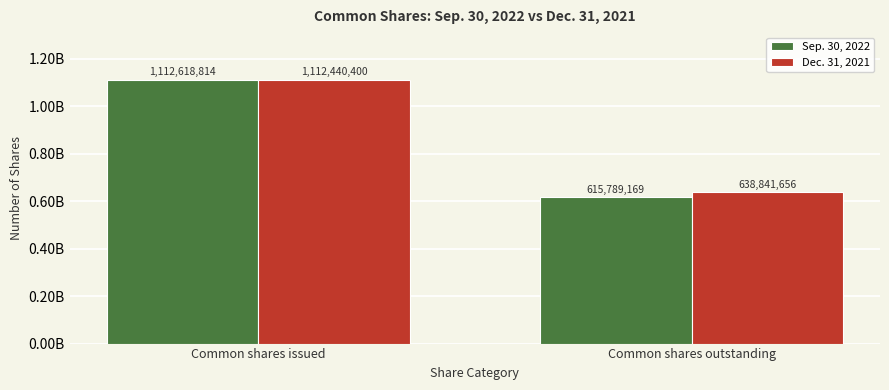

Are the bars horizontal?

No